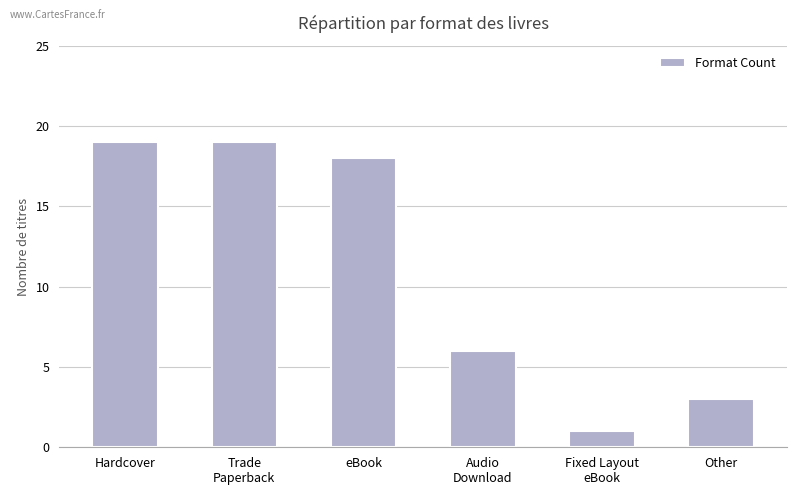

At which category does the chart reach its minimum across all series?

Fixed Layout
eBook